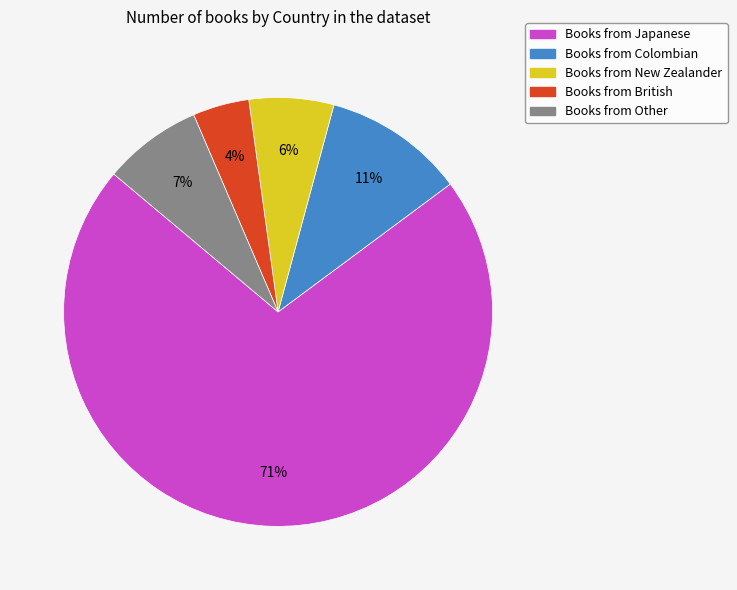

Does any single category account for the majority?

Yes